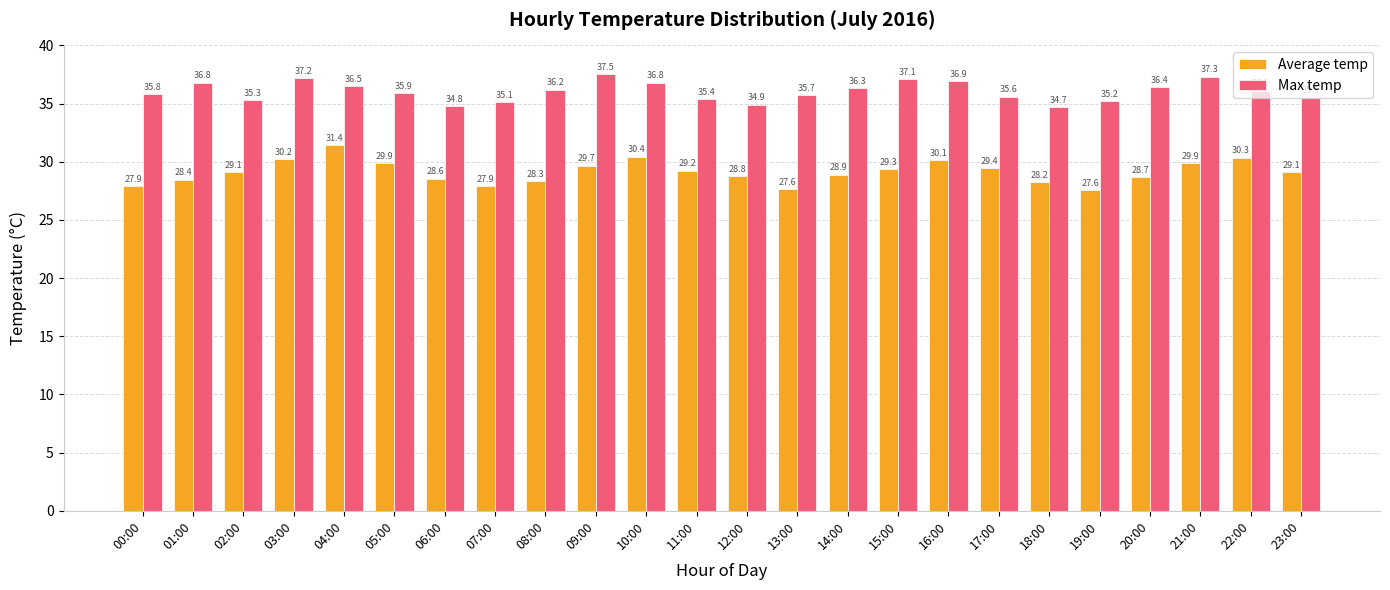

Are the bars grouped side by side (vs. stacked)?

Yes